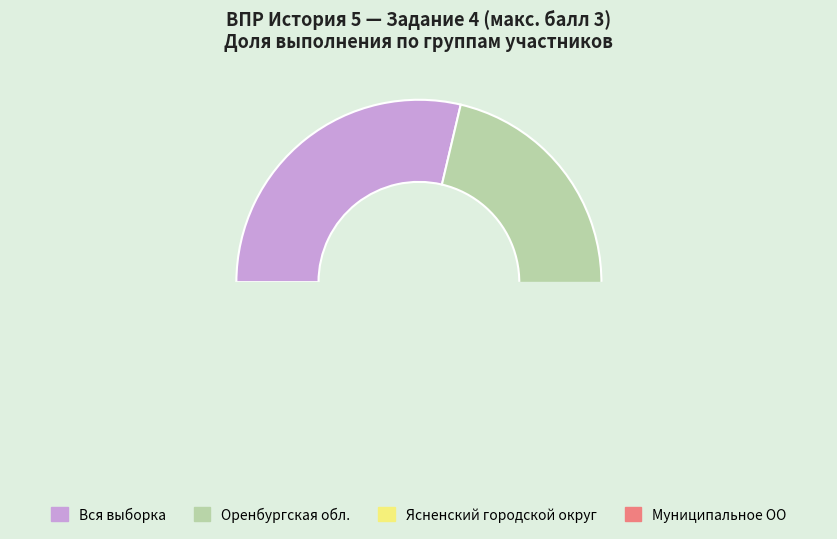

The Оренбургская обл. slice represents 17% of the pie. True or false?

False